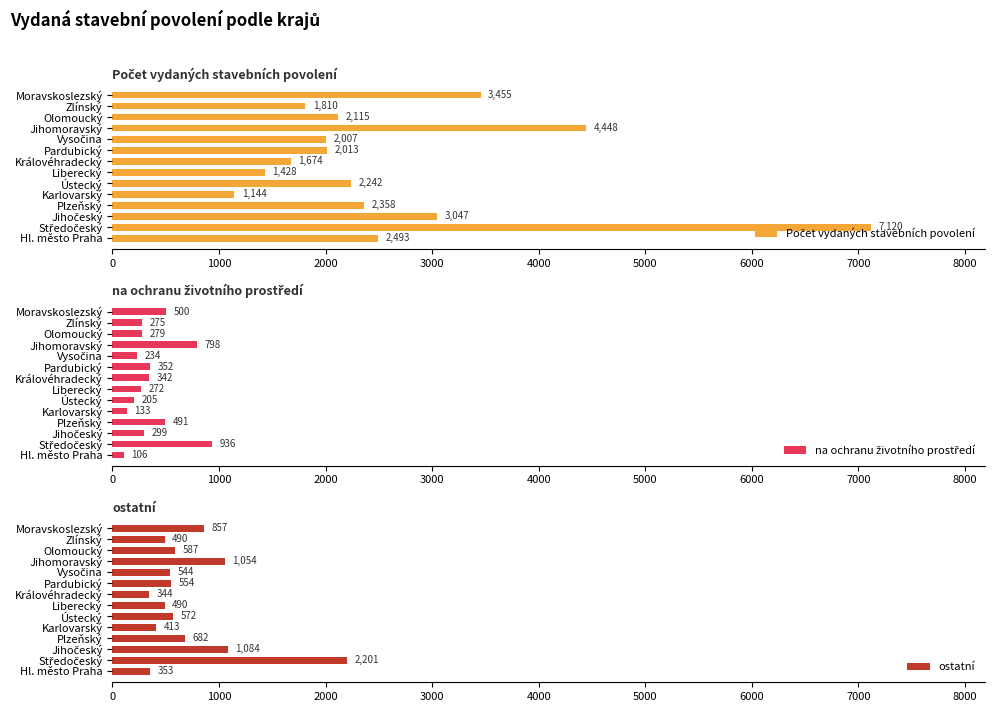

What is the approximate value of ostatní at Liberecký, to the nearest 100?

500